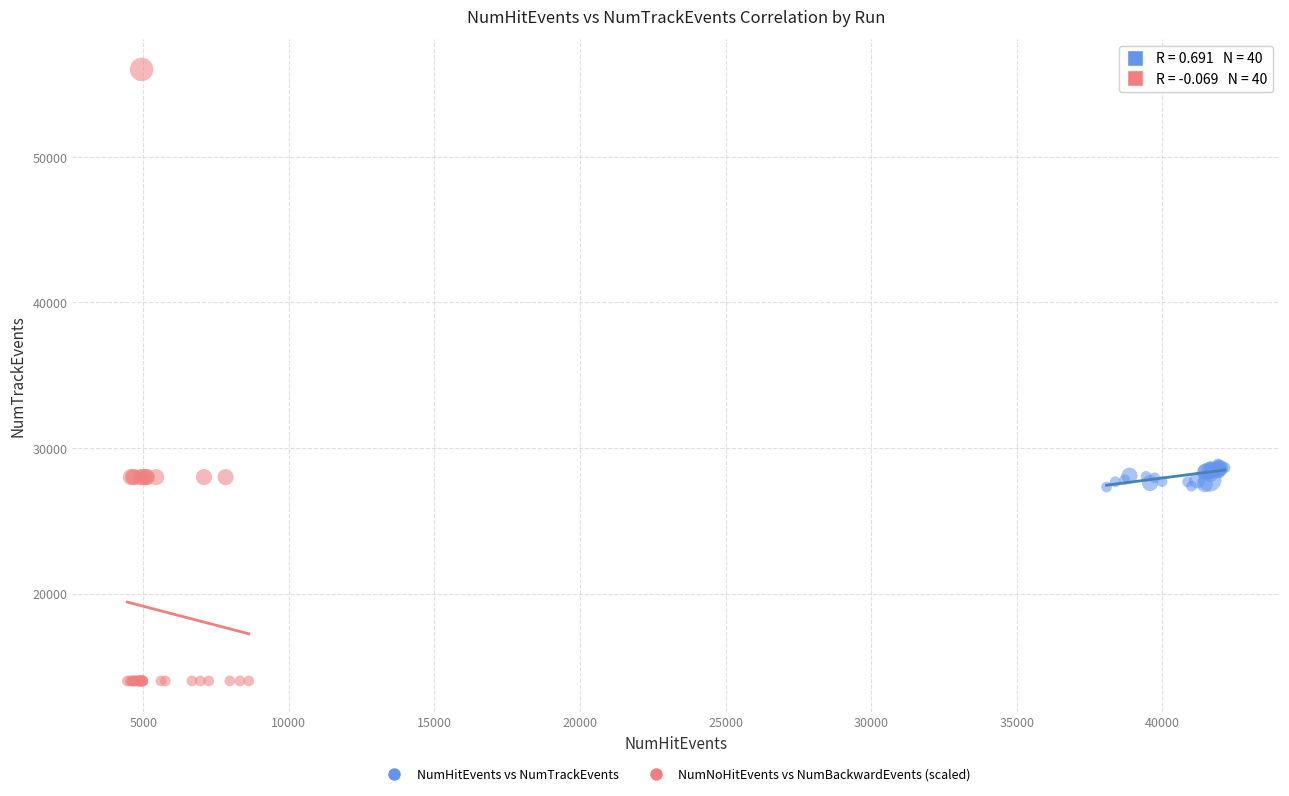

Which series has the widest spread of Y values?

NumNoHitEvents vs NumBackwardEvents (scaled)